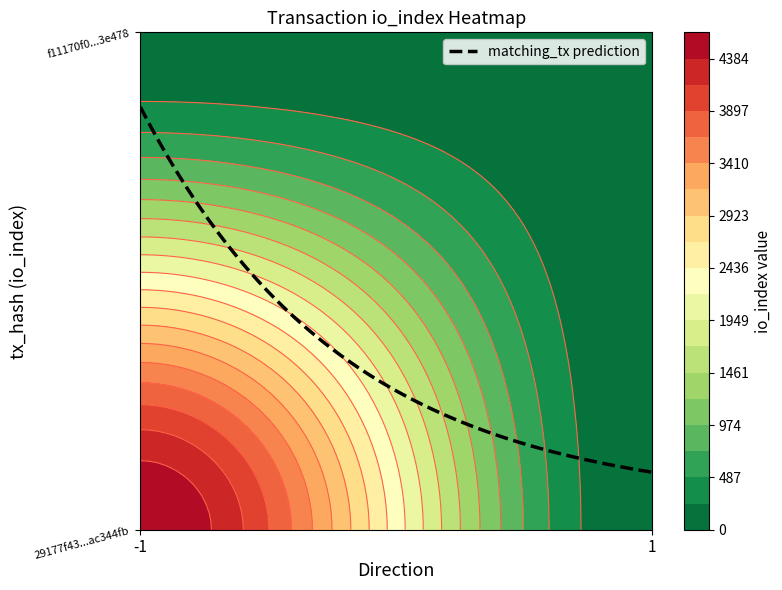

List the series in order of their overall mean, highest first.

29177f43067b29519a6a1838224c4327ac344fb, f11170f0ad2d2ea5e5b9a74041821e7f4a3e478